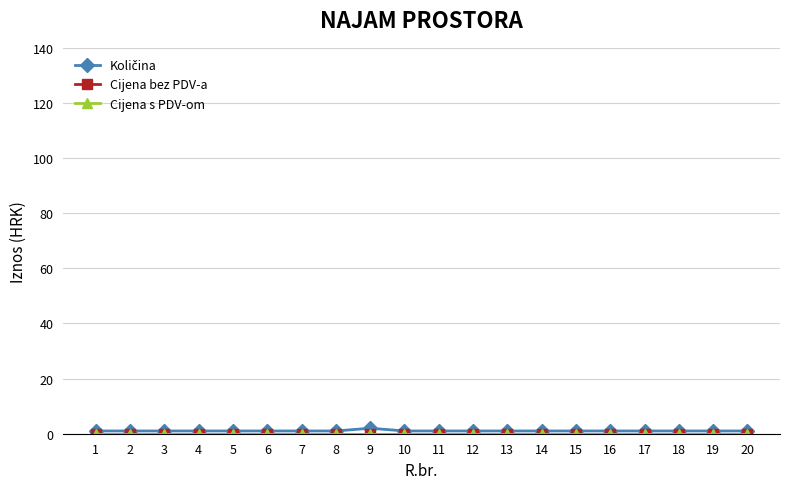

Does the chart have visible grid lines?

Yes